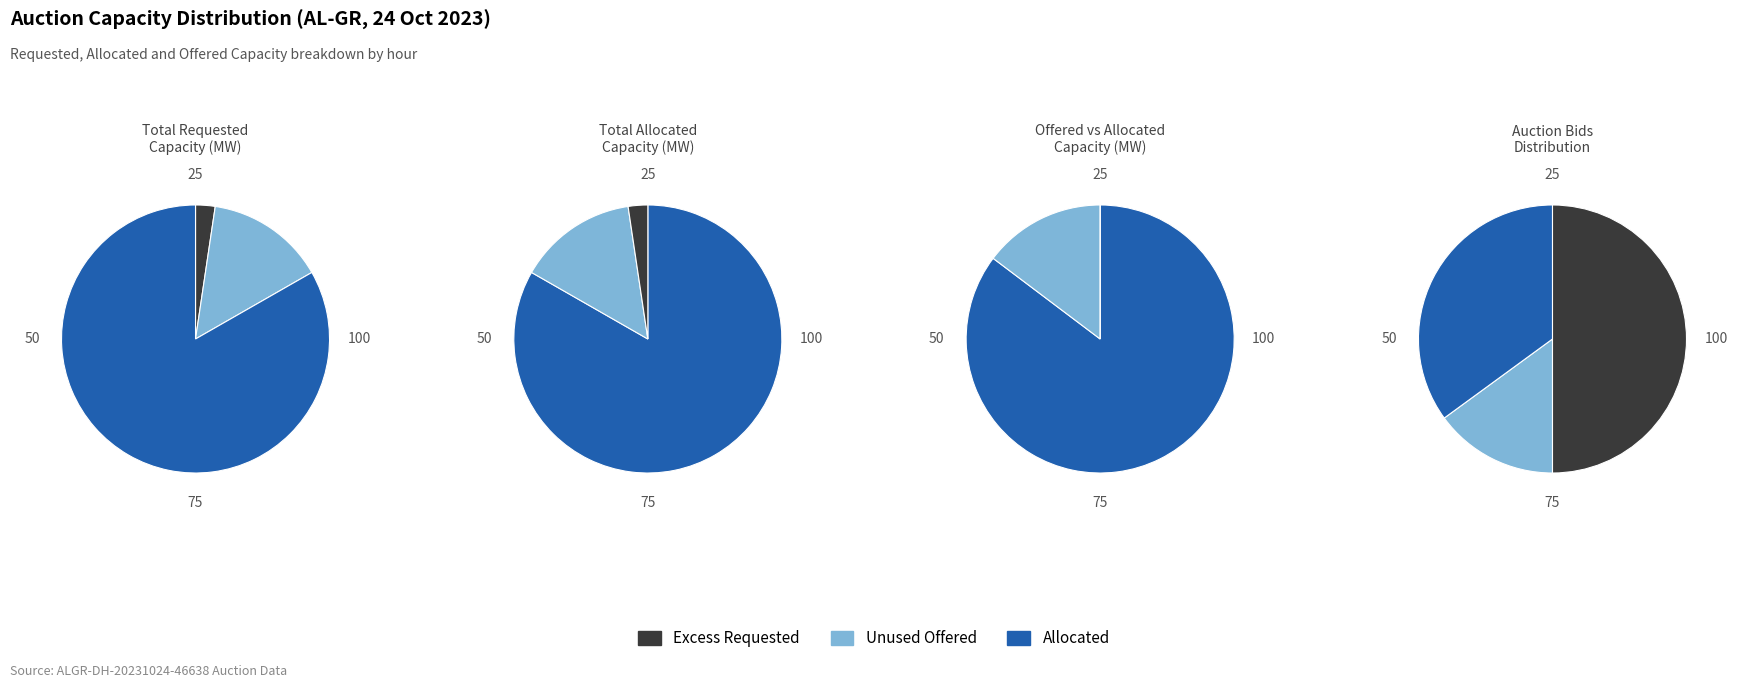

Is it true that 09:00-10:00 is 18% of the pie?

False